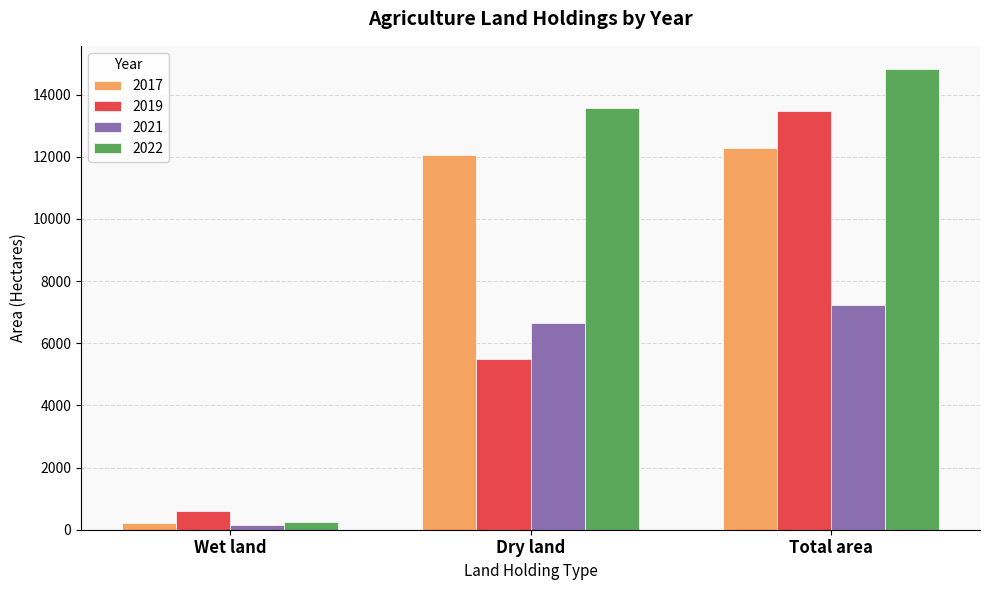

Between Wet land and Dry land, which series saw the biggest shift?

2022